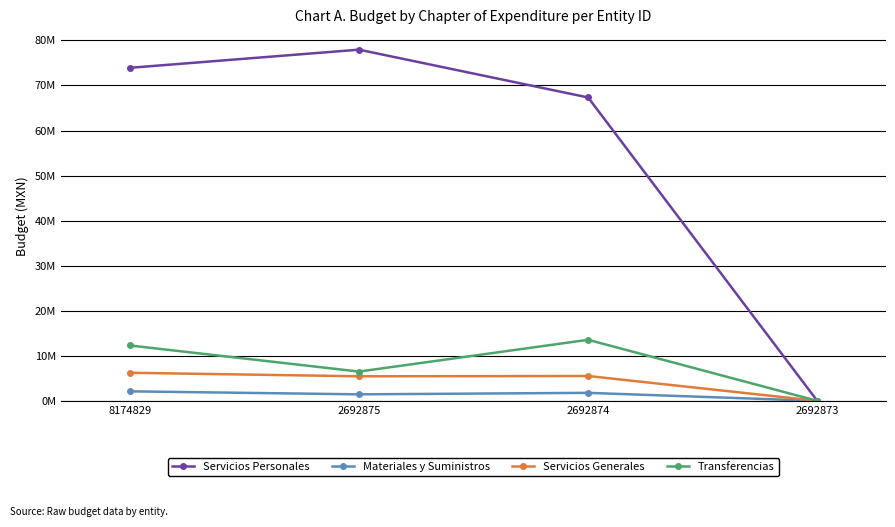

Reading right to left, what are all the values shown in this chart?

Servicios Personales: 0.0	67338477.7	77944887.0	73916933.0
Materiales y Suministros: 0.0	1775044.3	1447586.6	2111719.8
Servicios Generales: 0.0	5516840.7	5452348.4	6235686.4
Transferencias: 0.0	13550300.2	6499043.0	12293400.2